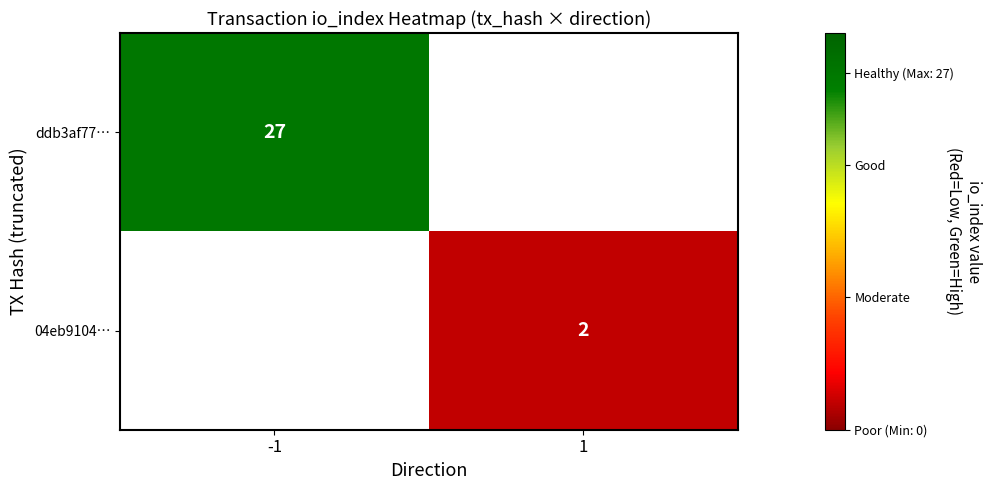

The value of 04eb9104… at 1 is 2. True or false?

True